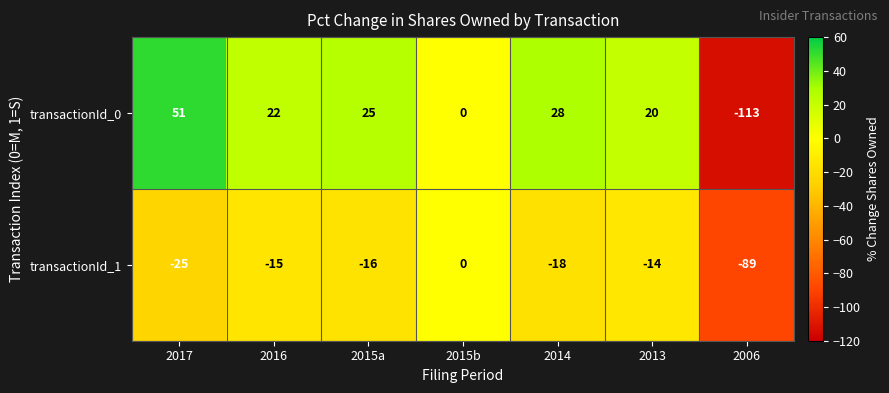

Which series has the largest total across all categories?

transactionId_0